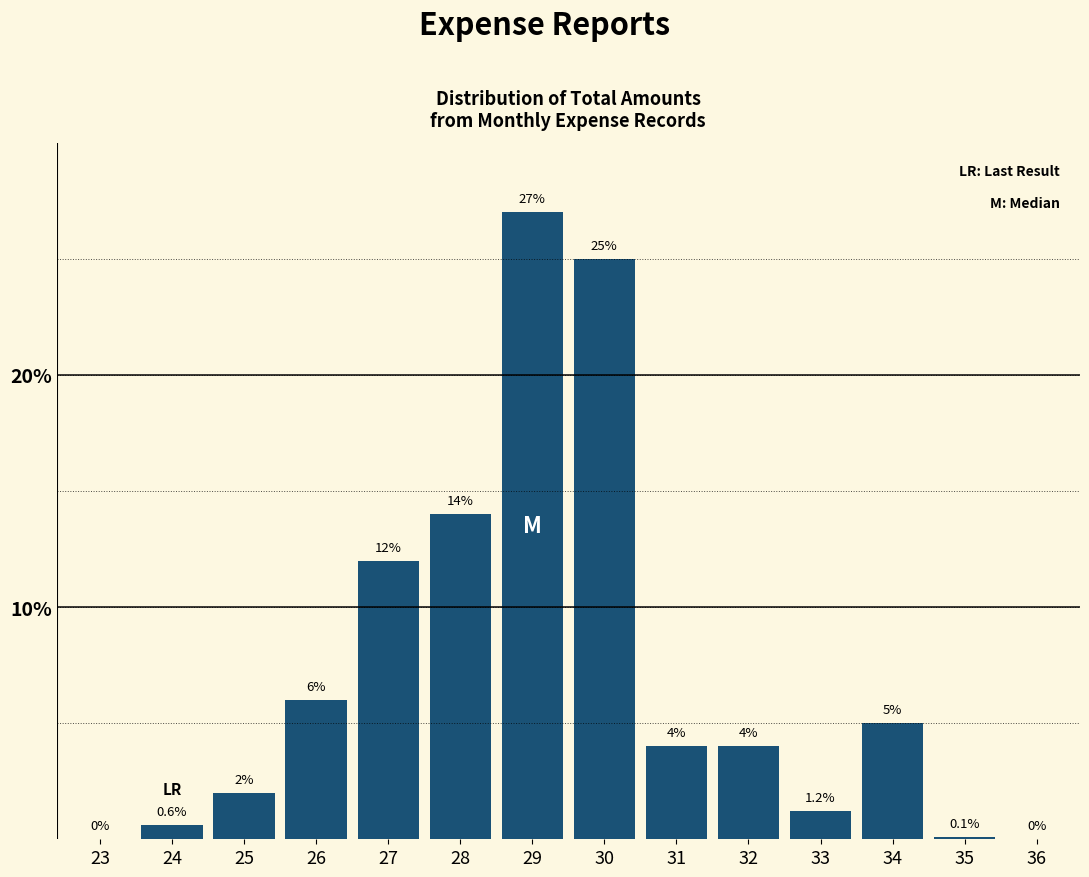

Reading left to right, extract all data points from this chart.

23=0.0	24=0.6	25=2.0	26=6.0	27=12.0	28=14.0	29=27.0	30=25.0	31=4.0	32=4.0	33=1.2	34=5.0	35=0.1	36=0.0